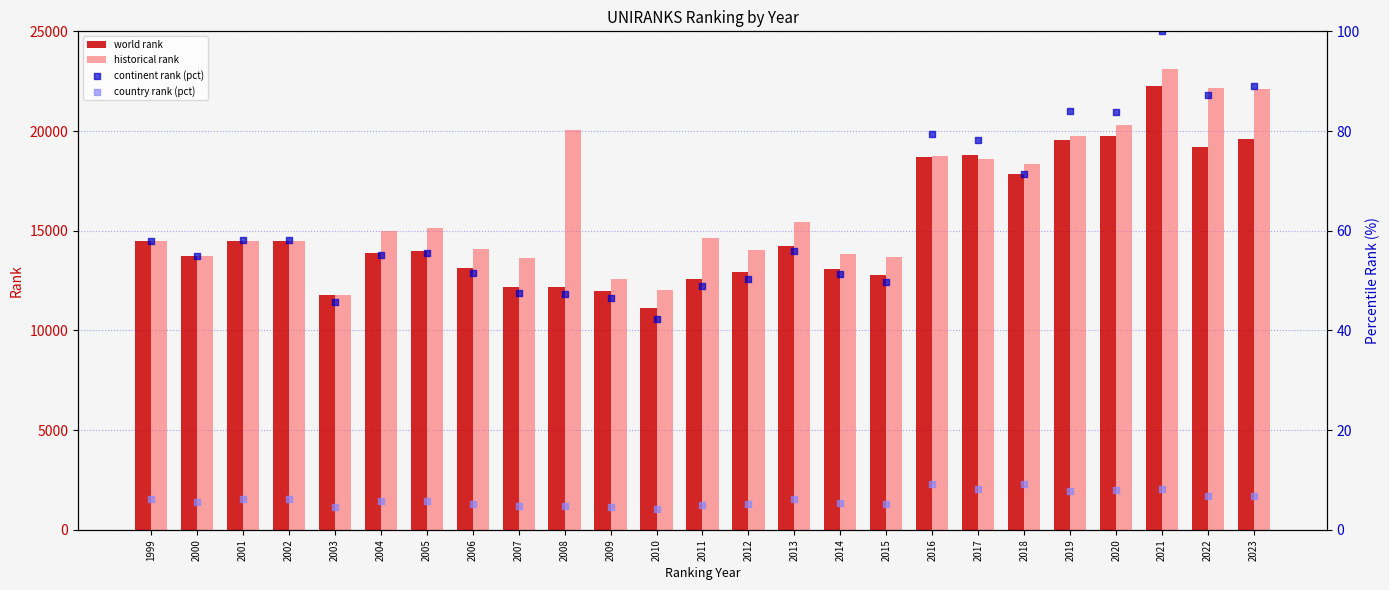

Which series reaches the maximum Y coordinate?

historical rank